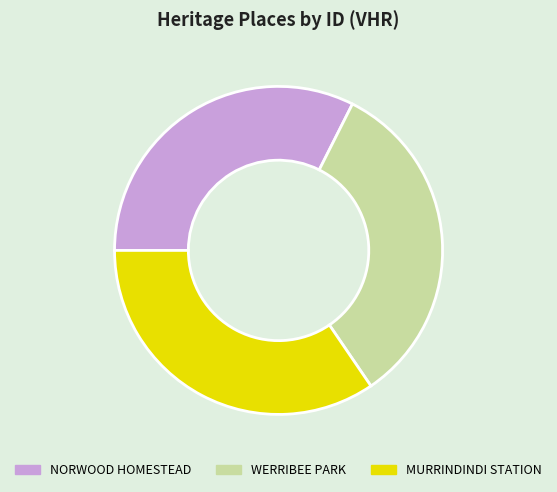

Which category has the smallest portion of the pie?

NORWOOD HOMESTEAD